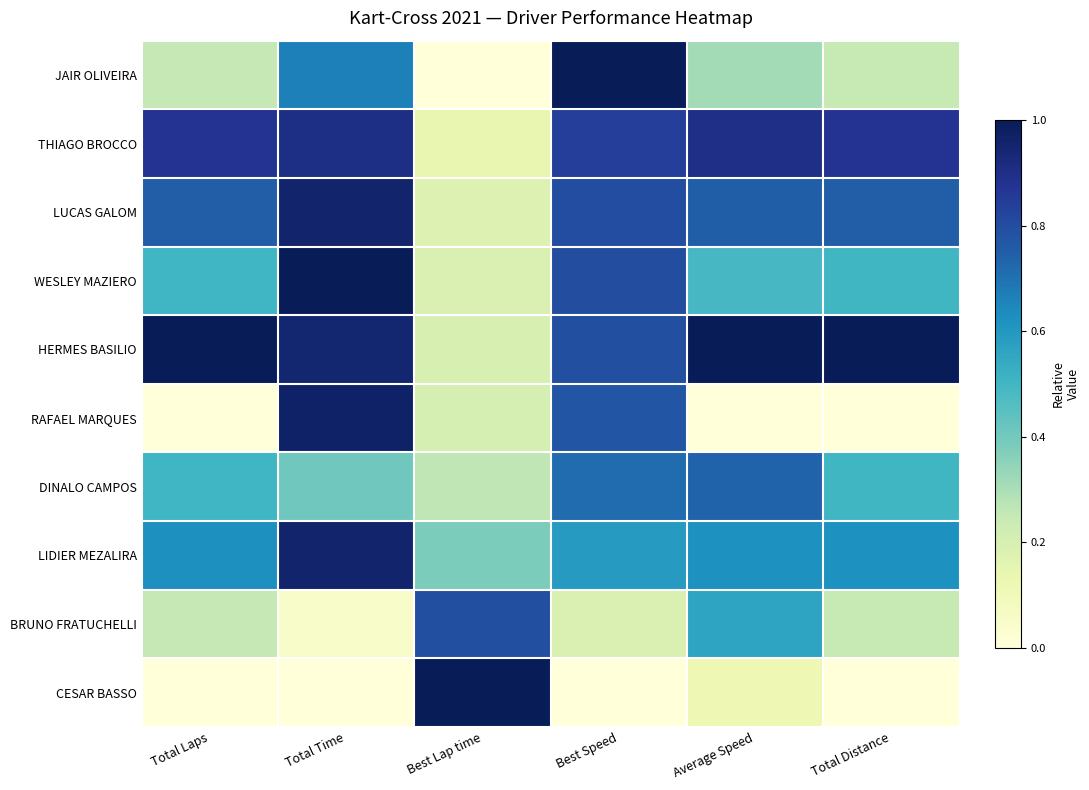

Reading right to left, what are all the values shown in this chart?

JAIR OLIVEIRA: Total Distance=0.2	Average Speed=0.3	Best Speed=1.0	Best Lap time=0.0	Total Time=0.7	Total Laps=0.2
THIAGO BROCCO: Total Distance=0.9	Average Speed=0.9	Best Speed=0.8	Best Lap time=0.1	Total Time=0.9	Total Laps=0.9
LUCAS GALOM: Total Distance=0.8	Average Speed=0.7	Best Speed=0.8	Best Lap time=0.2	Total Time=1.0	Total Laps=0.8
WESLEY MAZIERO: Total Distance=0.5	Average Speed=0.5	Best Speed=0.8	Best Lap time=0.2	Total Time=1.0	Total Laps=0.5
HERMES BASILIO: Total Distance=1.0	Average Speed=1.0	Best Speed=0.8	Best Lap time=0.2	Total Time=0.9	Total Laps=1.0
RAFAEL MARQUES: Total Distance=0.0	Average Speed=0.0	Best Speed=0.8	Best Lap time=0.2	Total Time=1.0	Total Laps=0.0
DINALO CAMPOS: Total Distance=0.5	Average Speed=0.7	Best Speed=0.7	Best Lap time=0.3	Total Time=0.4	Total Laps=0.5
LIDIER MEZALIRA: Total Distance=0.6	Average Speed=0.6	Best Speed=0.6	Best Lap time=0.4	Total Time=1.0	Total Laps=0.6
BRUNO FRATUCHELLI: Total Distance=0.2	Average Speed=0.6	Best Speed=0.2	Best Lap time=0.8	Total Time=0.0	Total Laps=0.2
CESAR BASSO: Total Distance=0.0	Average Speed=0.1	Best Speed=0.0	Best Lap time=1.0	Total Time=0.0	Total Laps=0.0